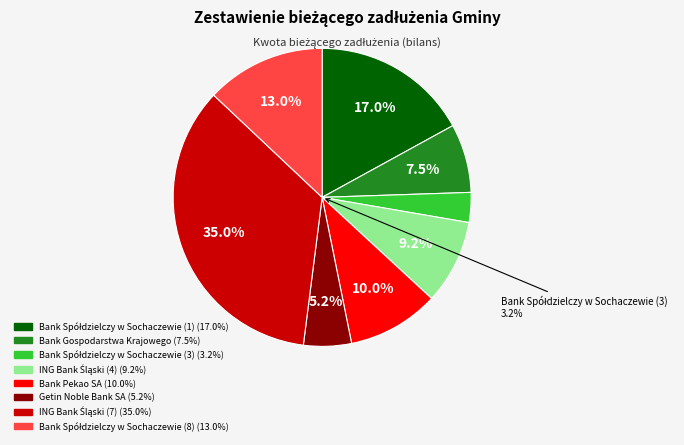

To the nearest percent, what is the average slice percentage?

12%